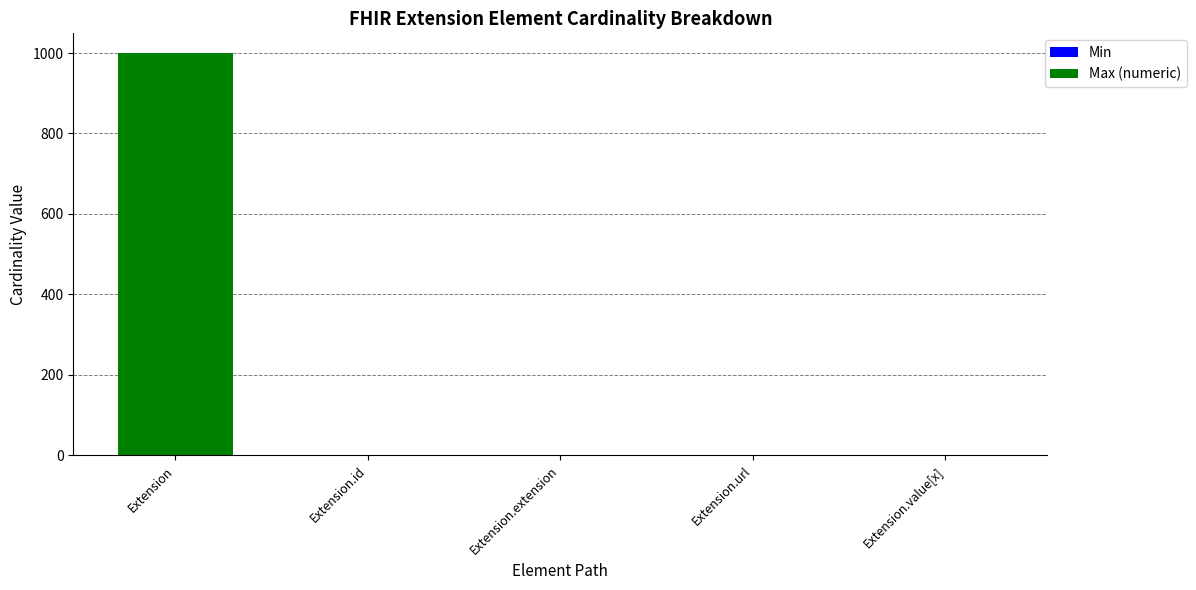

Are the bars horizontal?

No